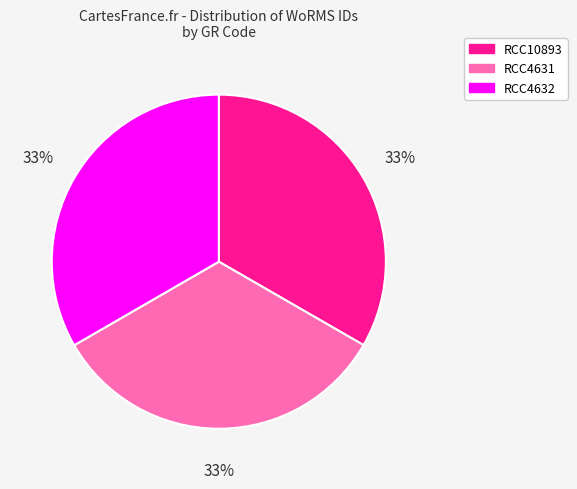

Does RCC10893 account for over 50% of the chart?

No